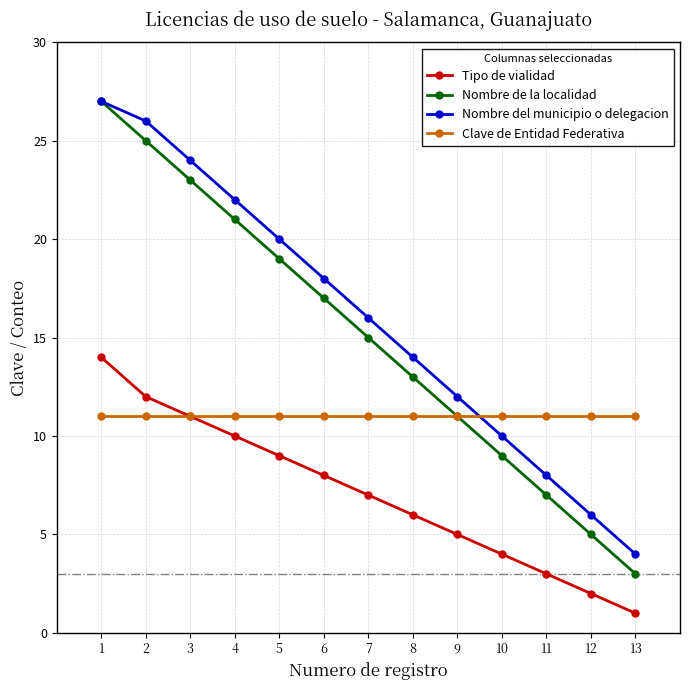

The value of Nombre de la localidad at 7 is 15. True or false?

True